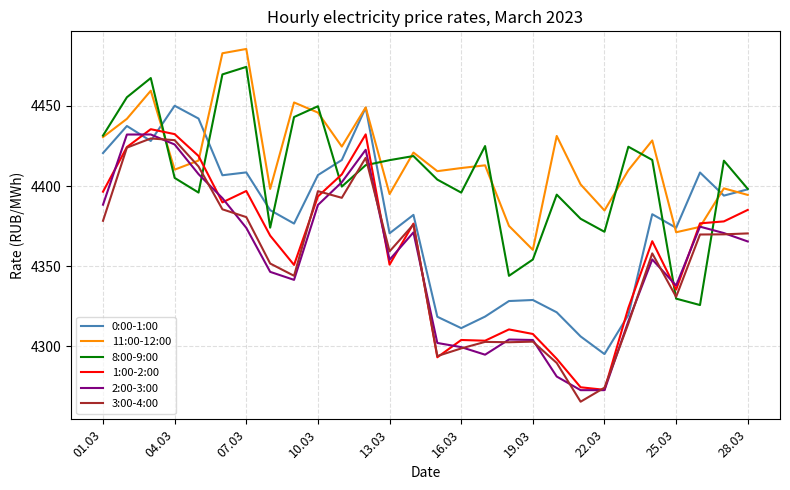

Does the chart have visible grid lines?

Yes